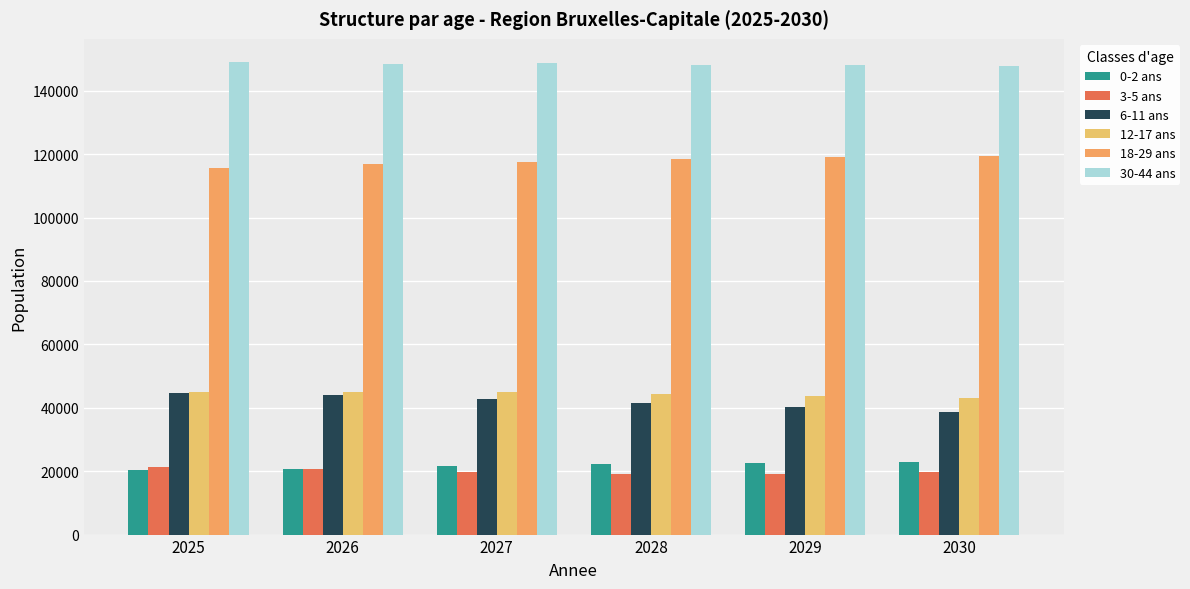

How many data points does each series have?

6